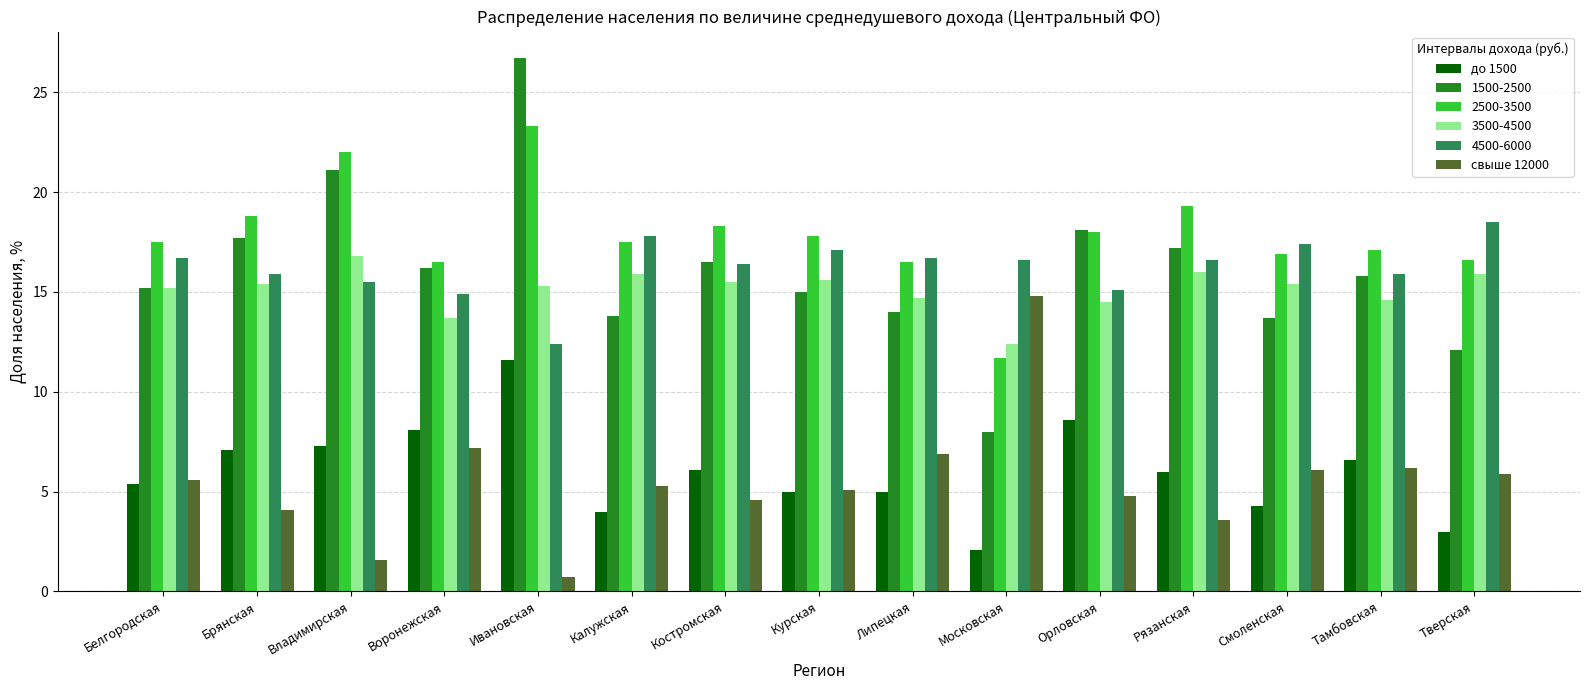

Which category has the lowest value in the до 1500 series?

Московская